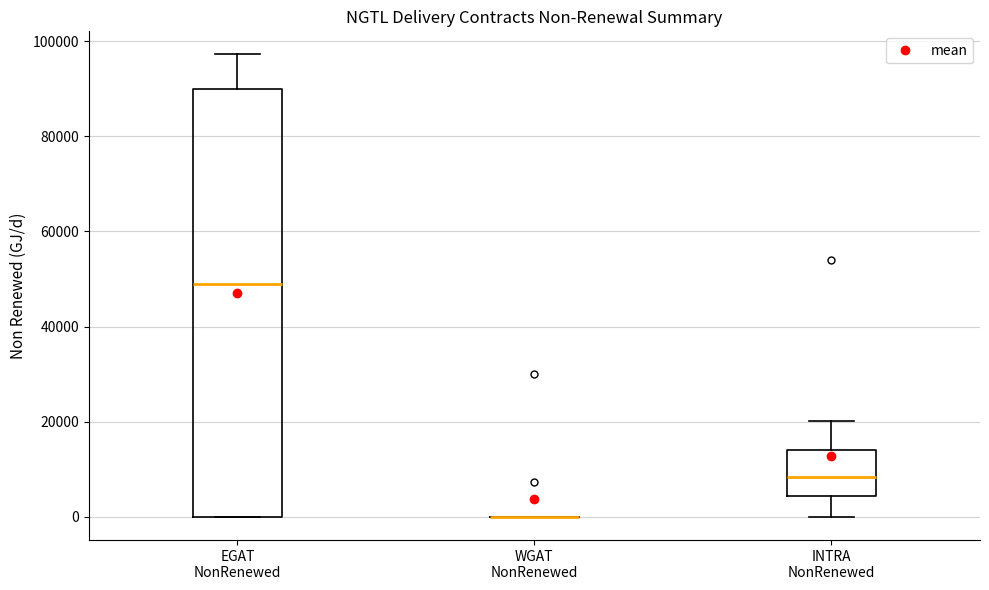

Reading left to right, read every box against the y-axis: the position of its median line, the range the box covers, and the ends of its whiskers. The values are not printed on the chart, so give them approximately, as read against the axis.

EGAT NonRenewed: median 48000, box 0 to 90000, whiskers 0 to 98000
WGAT NonRenewed: box collapsed to a line at 0, whiskers 0 to 0
INTRA NonRenewed: median 8000, box 4000 to 14000, whiskers 0 to 20000